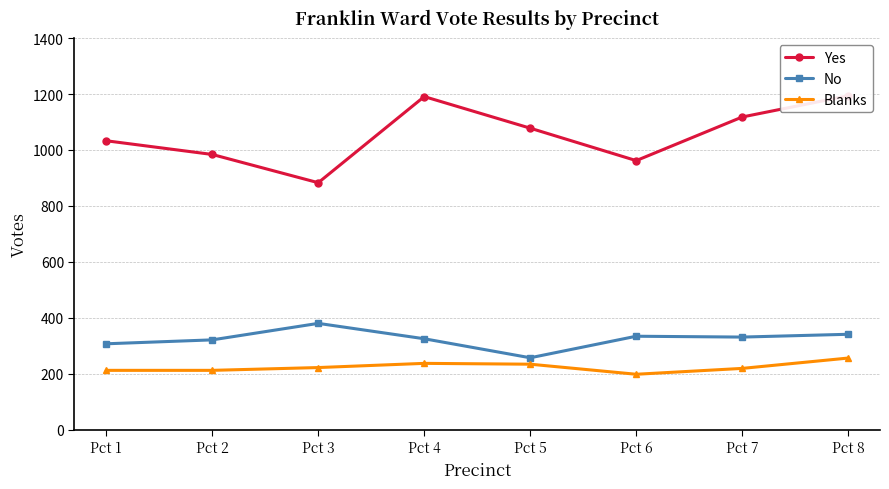

The value of Blanks at Pct 1 is 296. True or false?

False